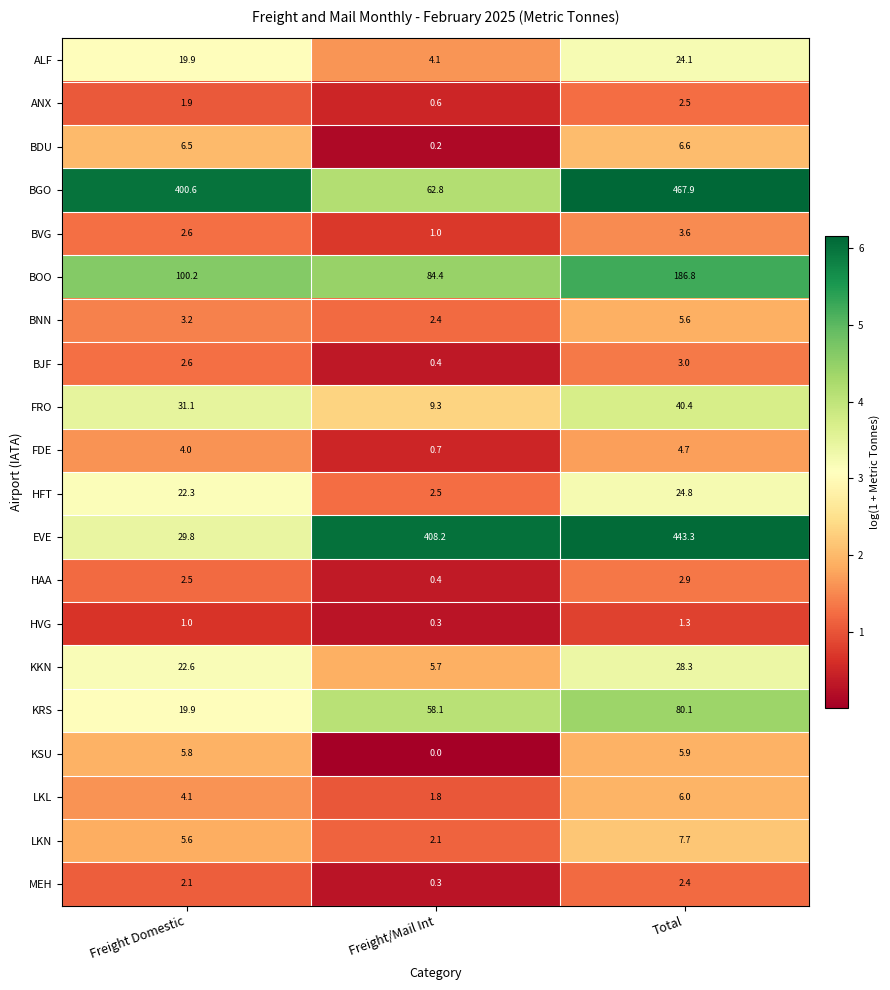

Which category has the lowest value across all series?

Freight/Mail Int